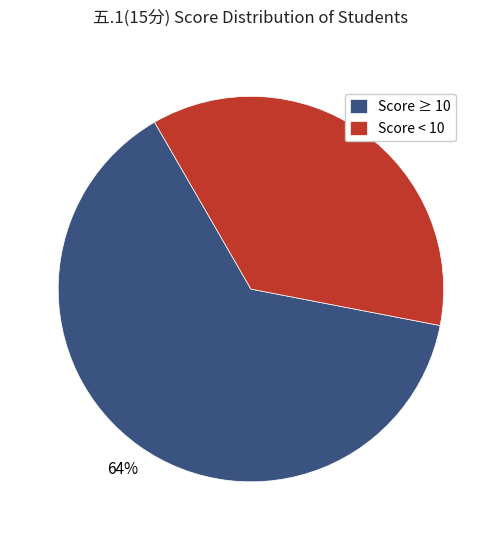

Which category has the biggest portion of the pie?

Score ≥ 10